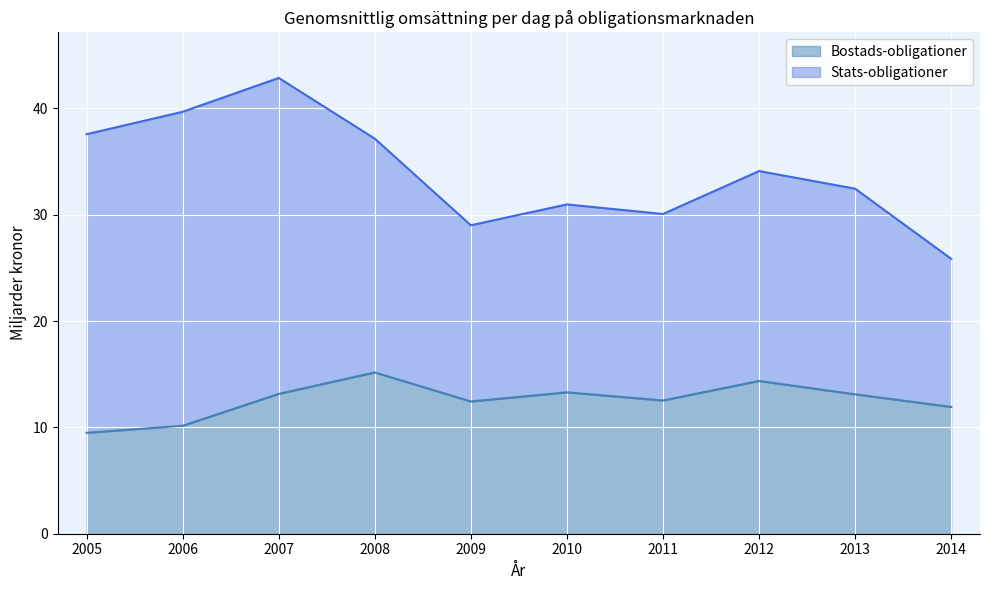

What is the value of the 10th point from the left?

11.9